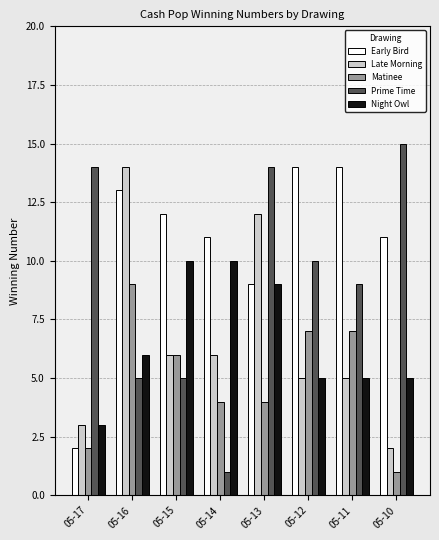

What is the sum of all Prime Time values?

73